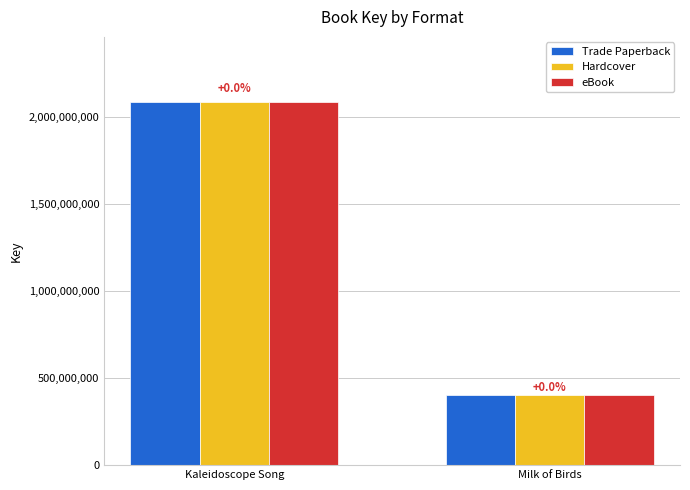

What is the highest value of the eBook series?

2084644062